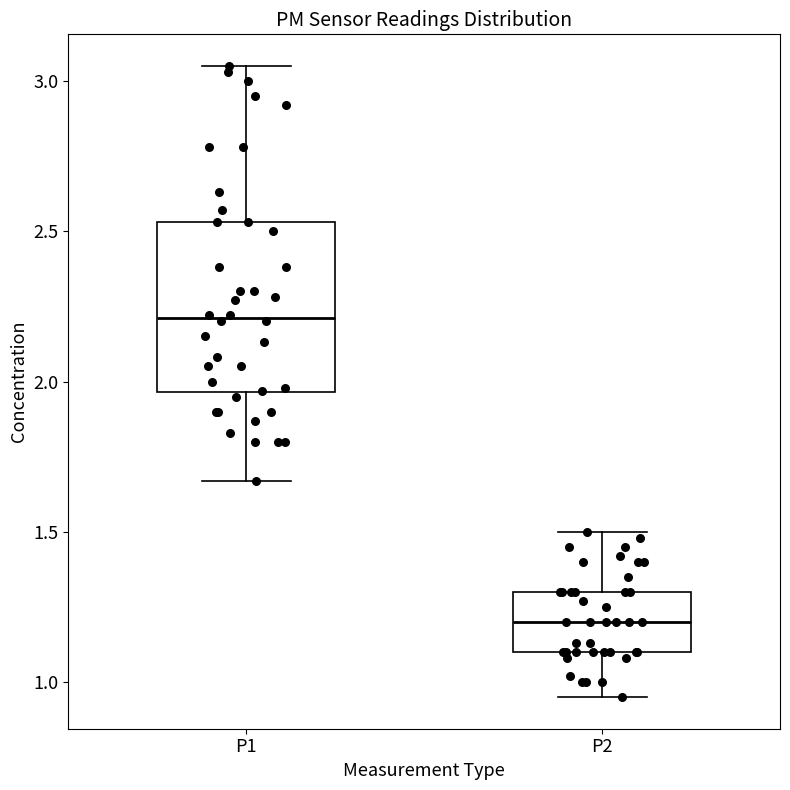

Reading left to right, transcribe this box plot: for each box, give where its median line is, the range the box spans, and where its two whiskers end, as read against the y-axis. The values are not printed on the chart, so give them approximately, as read against the axis.

P1: median 2.20, box 1.95 to 2.55, whiskers 1.65 to 3.05
P2: median 1.20, box 1.10 to 1.30, whiskers 0.95 to 1.50